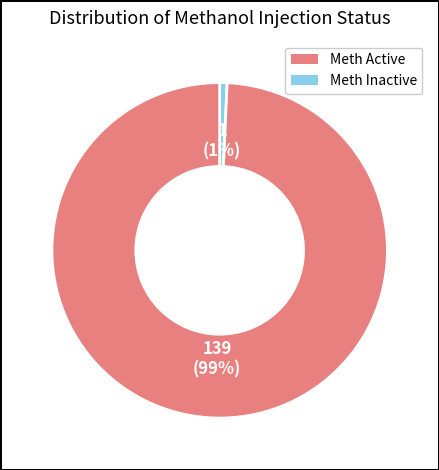

To the nearest percent, what is the average slice percentage?

50%